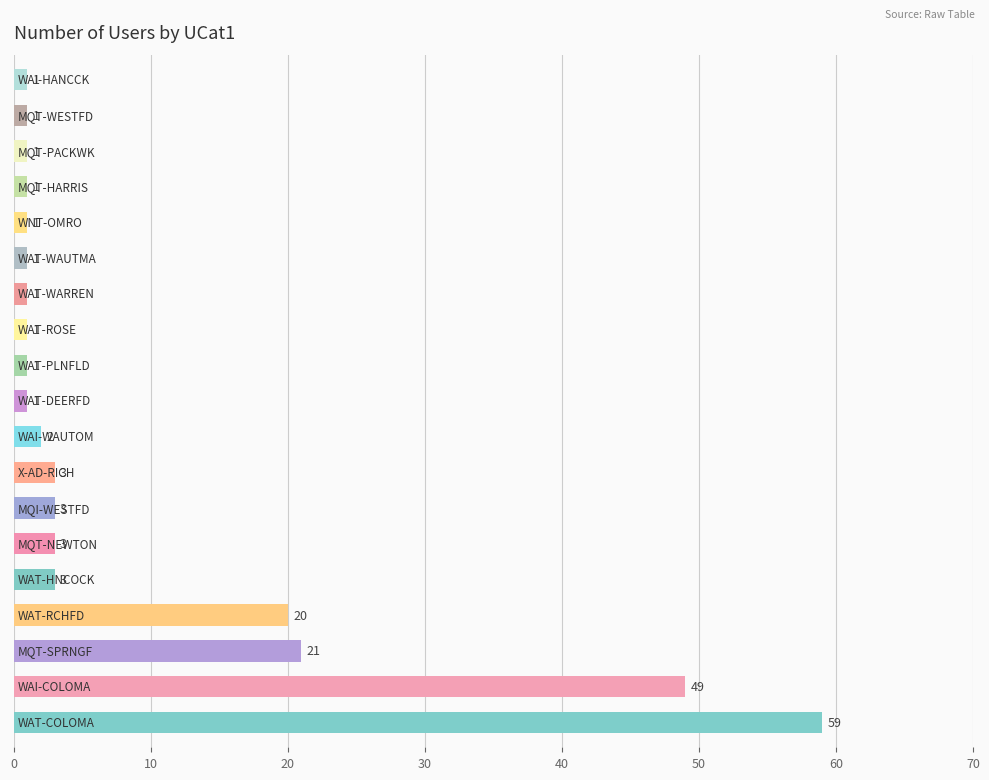

What is the greatest value displayed?

59